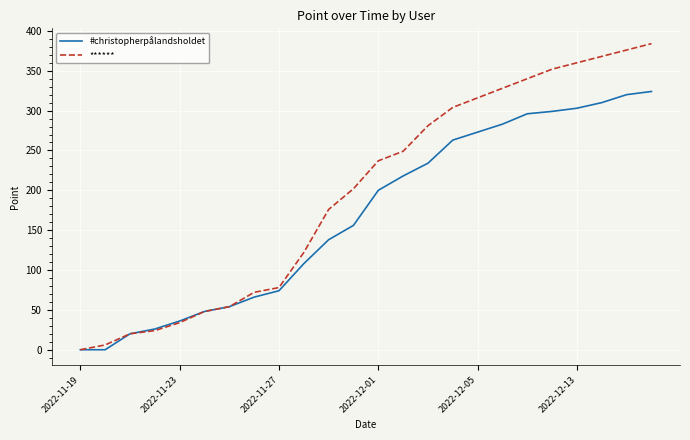

Reading left to right, list all the values displayed in this chart.

#christopherpålandsholdet: 0	0	20	26	36	48	54	66	74	108	138	156	200	218	234	263	273	283	296	299	303	310	320	324
******: 0	6	20	24	34	48	54	72	78	122	176	202	237	249	281	304	316	328	340	352	360	368	376	384